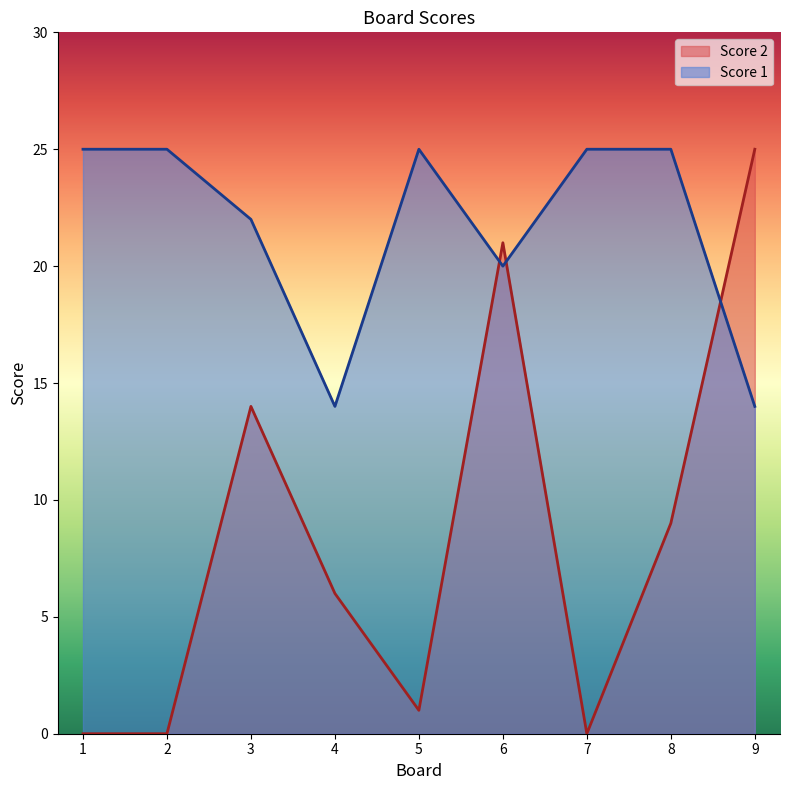

Is the value of Score 1 at 6 greater than the value of Score 2 at 9?

No